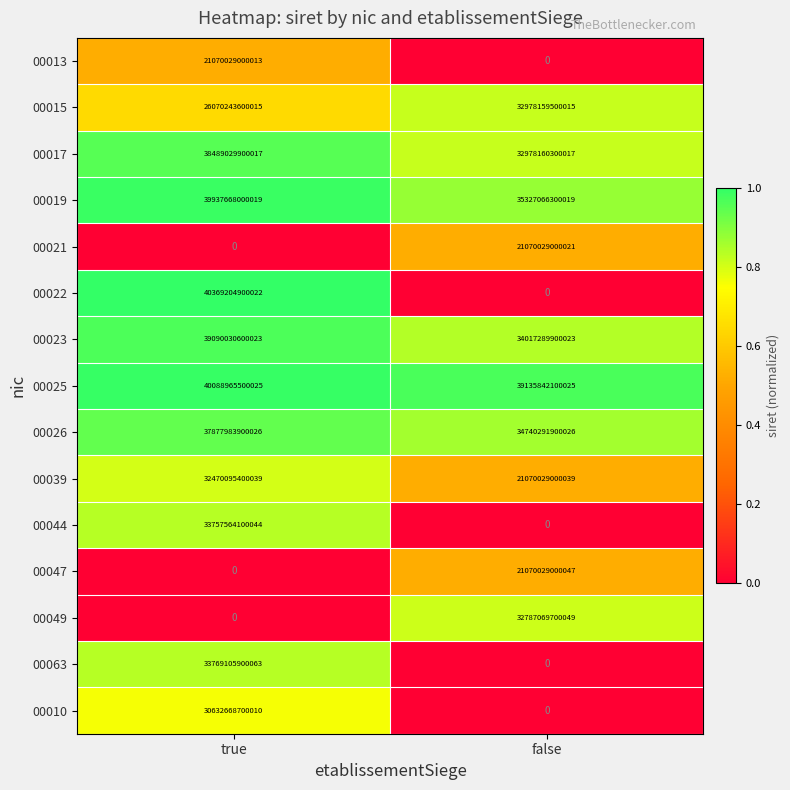

Which category has the highest value across all series?

true